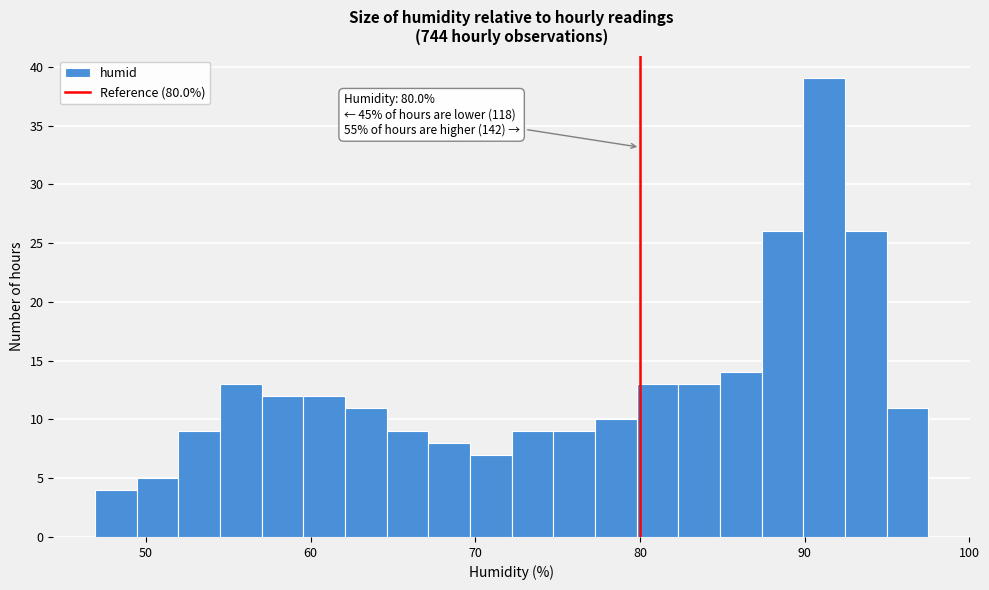

Around what value on the x-axis is the tallest bar? Give the approximate position of its centre, as read against the axis.

91